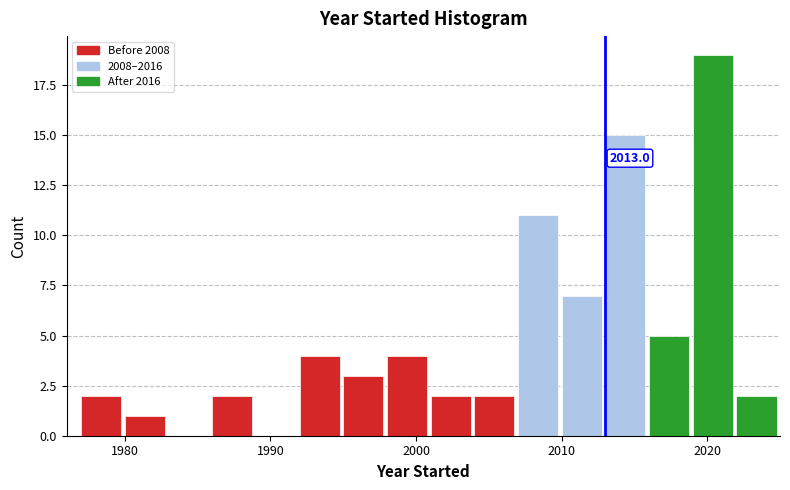

Read against the x-axis, roughly where is the centre of the tallest bar?

2020